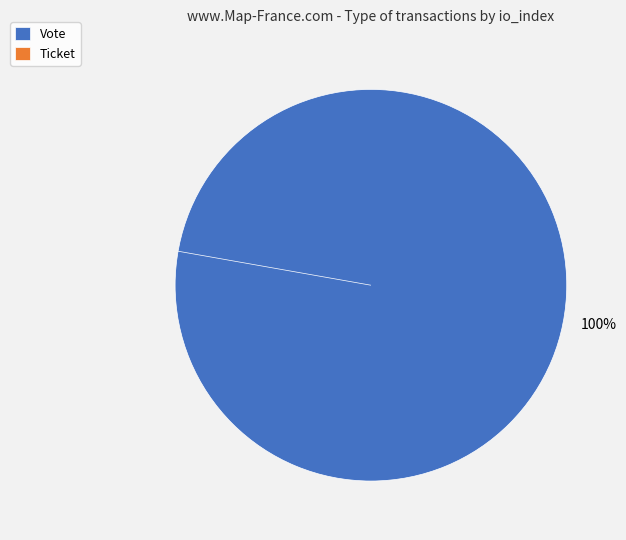

Does Vote represent more than half of the total?

Yes